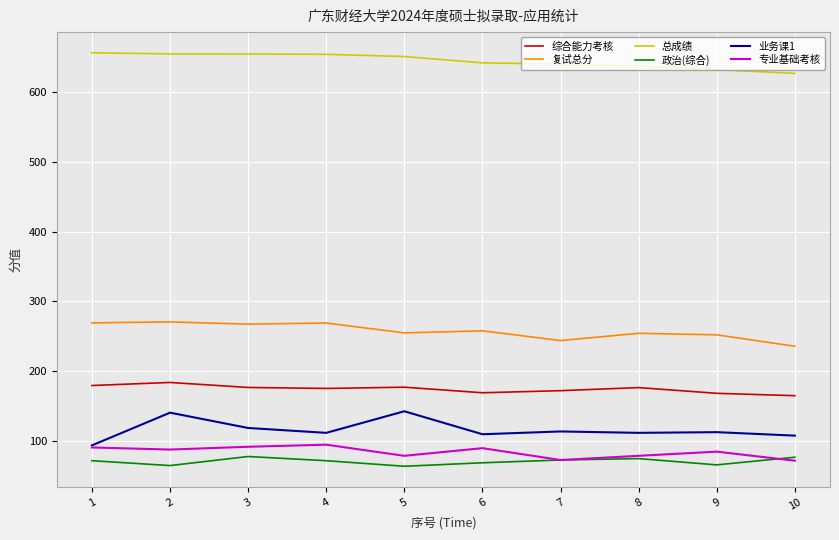

Count the number of data series in this chart.

6